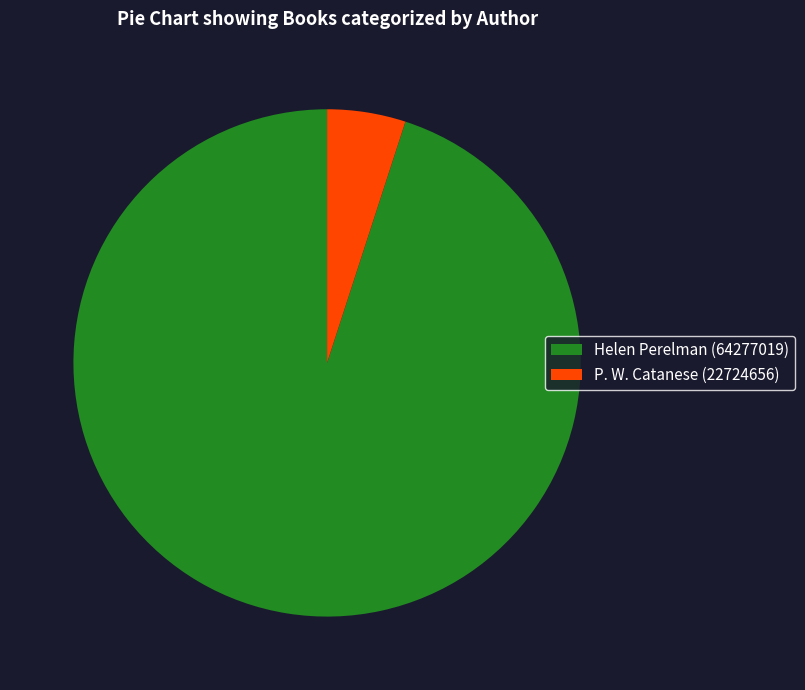

Between P. W. Catanese (22724656) and Helen Perelman (64277019), which is larger?

Helen Perelman (64277019)